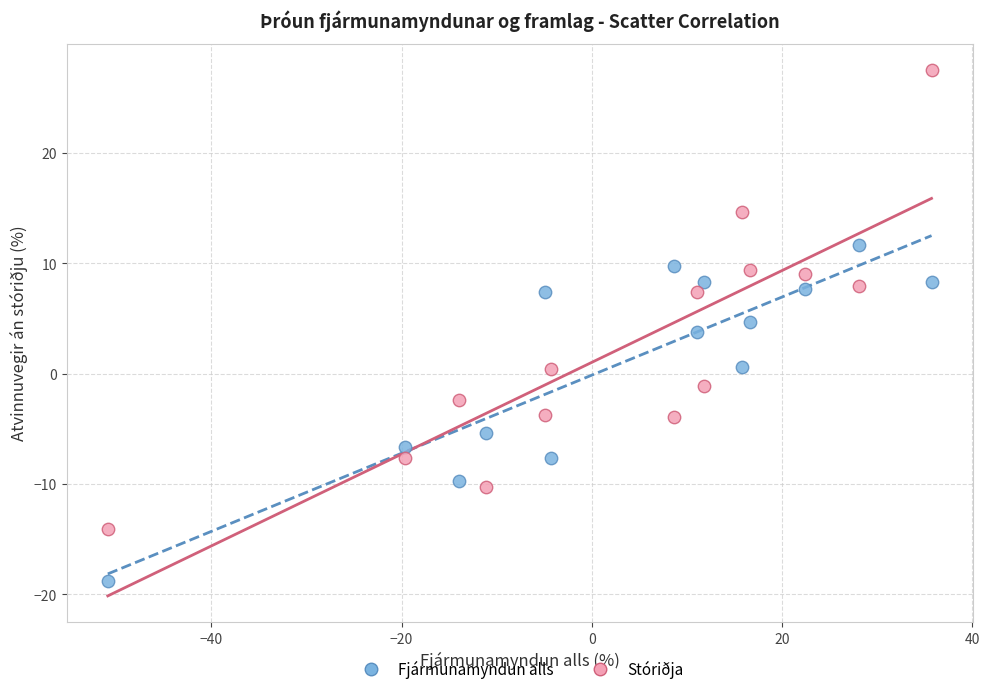

Which series has the widest spread of Y values?

Stóriðja